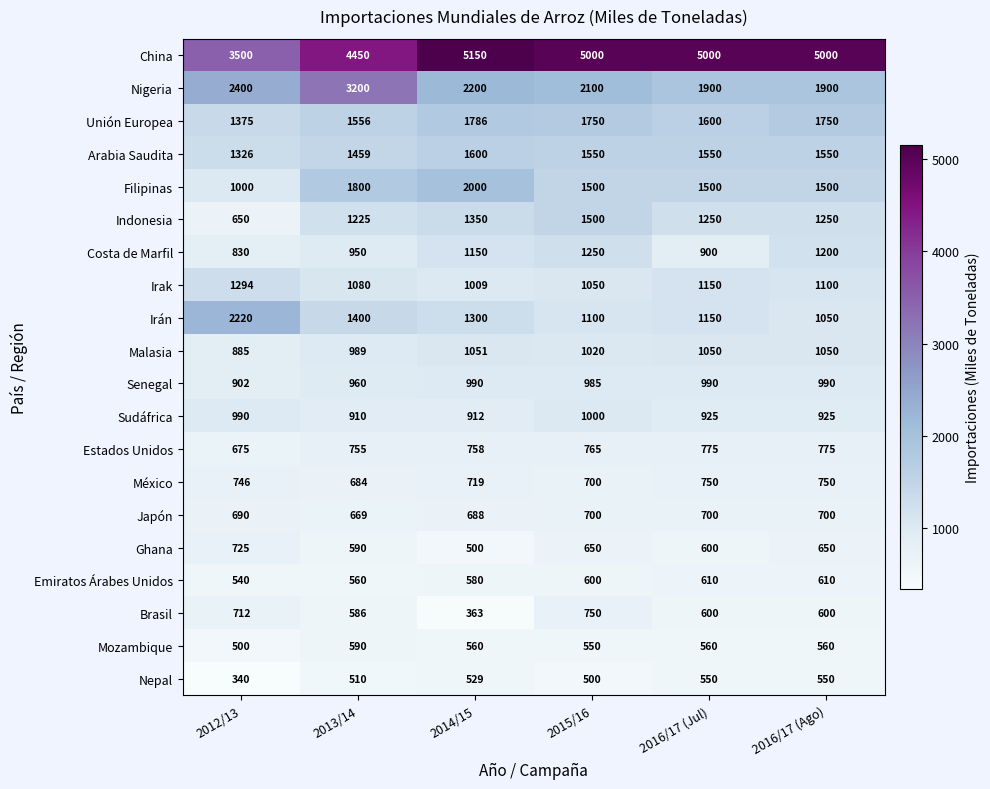

What is the maximum value shown in the chart?

5150